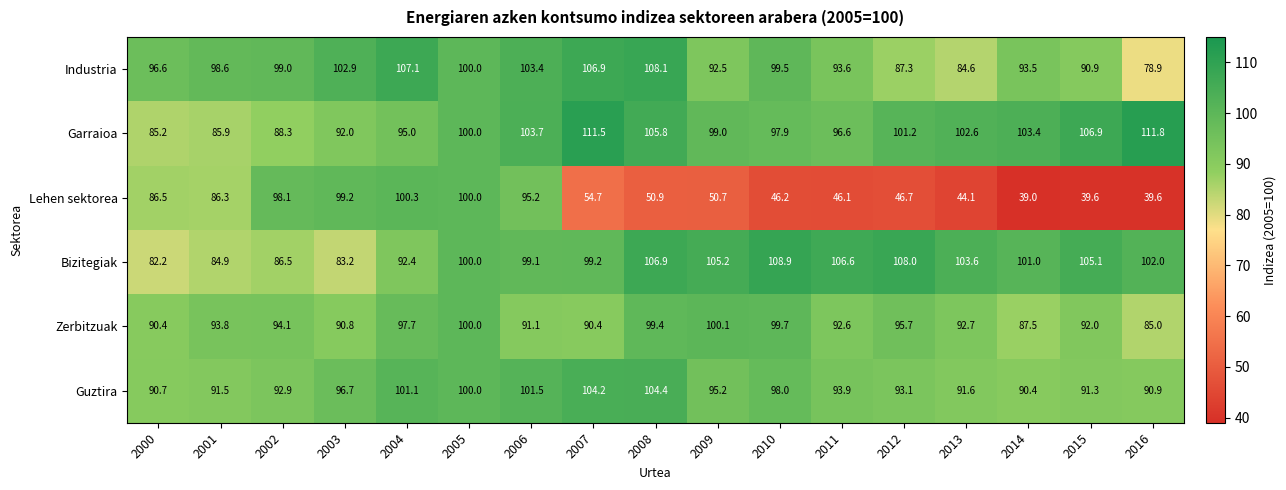

At how many categories does at least one series exceed 93?

17